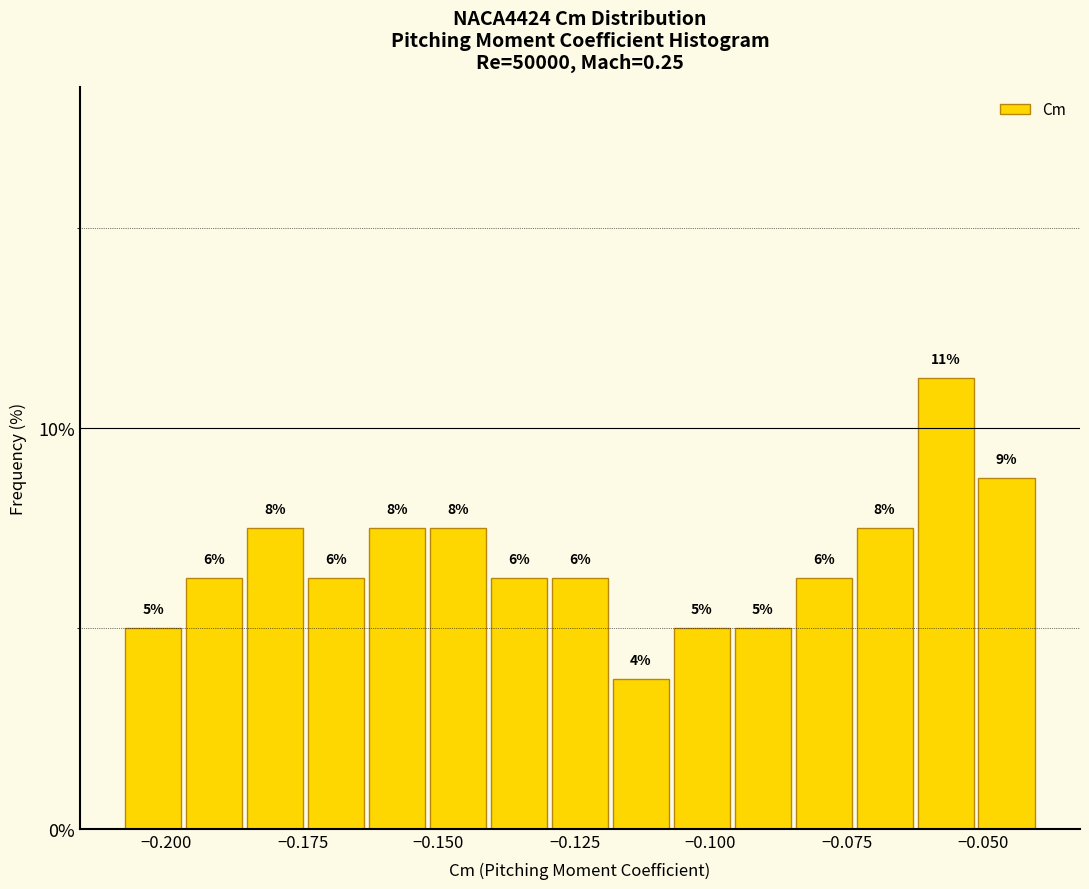

Read against the x-axis, roughly where is the centre of the tallest bar?

-0.055